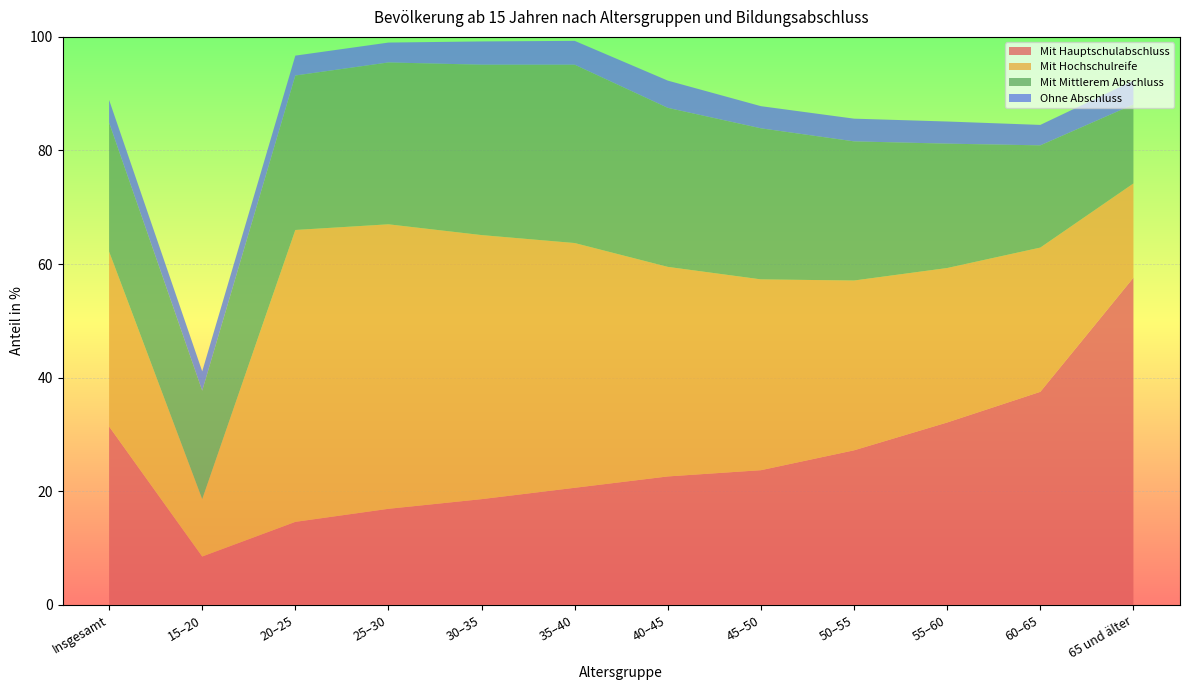

Reading left to right, transcribe all the data shown in this chart.

Mit Hauptschulabschluss: 31.4	8.5	14.6	16.9	18.6	20.6	22.6	23.7	27.2	32.1	37.5	57.6
Mit Hochschulreife: 30.8	10.1	51.4	50.1	46.5	43.1	36.9	33.6	29.9	27.2	25.4	16.6
Mit Mittlerem Abschluss: 22.7	19.1	27.2	28.5	30.0	31.4	28.0	26.6	24.5	21.9	18.0	13.9
Ohne Abschluss: 4.0	3.4	3.5	3.5	4.1	4.2	4.8	3.9	4.0	3.9	3.6	4.2